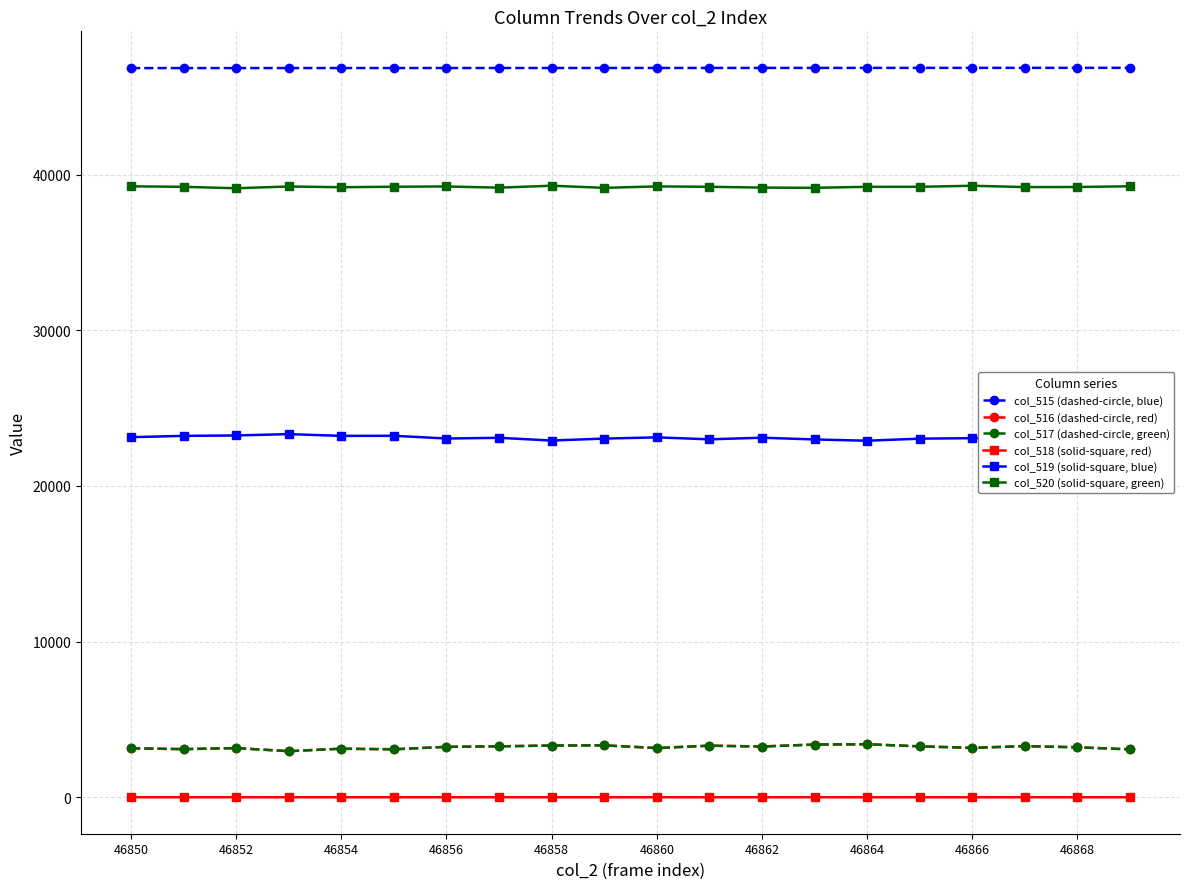

At how many categories does at least one series exceed 24928?

20